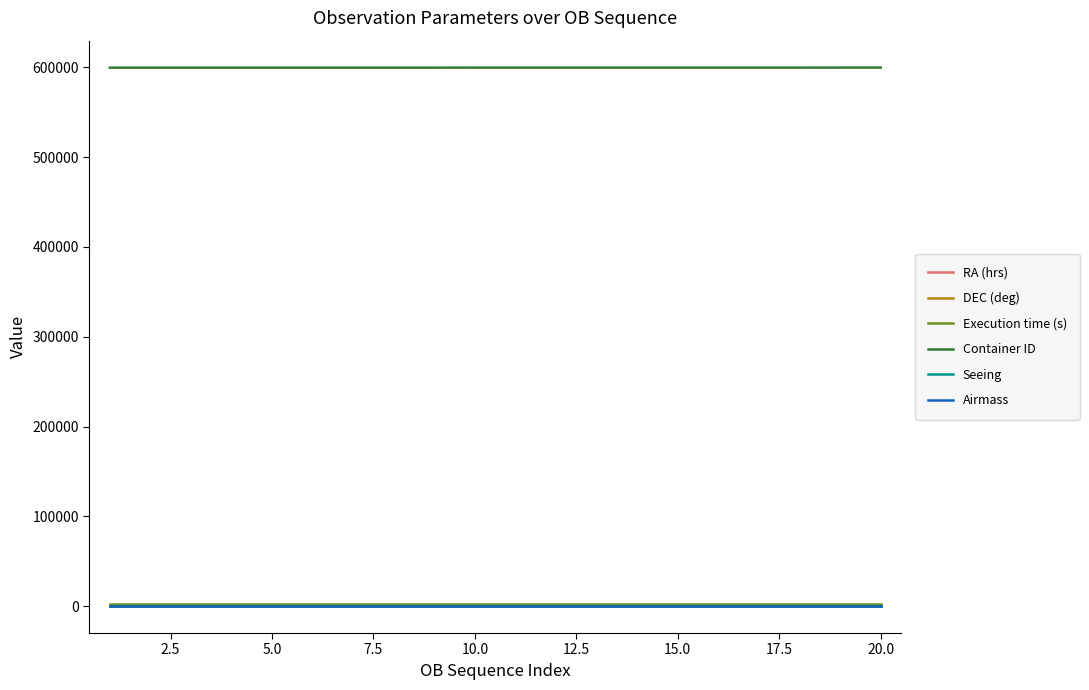

True or false: Airmass and Seeing cross at least once.

False